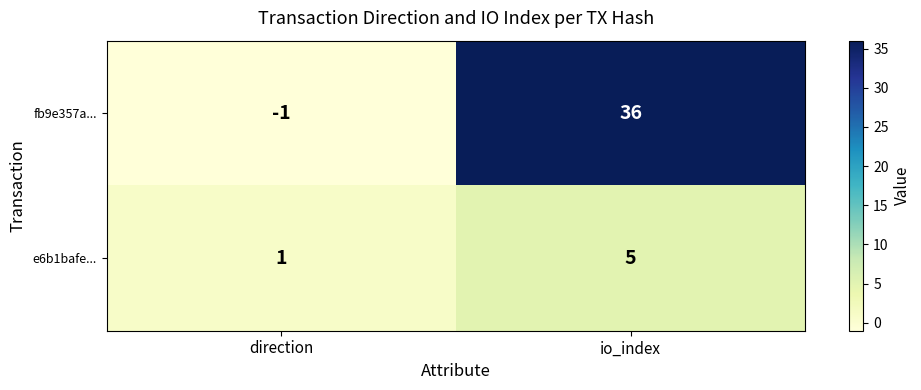

At direction, list the series in order from largest to smallest.

e6b1bafe..., fb9e357a...